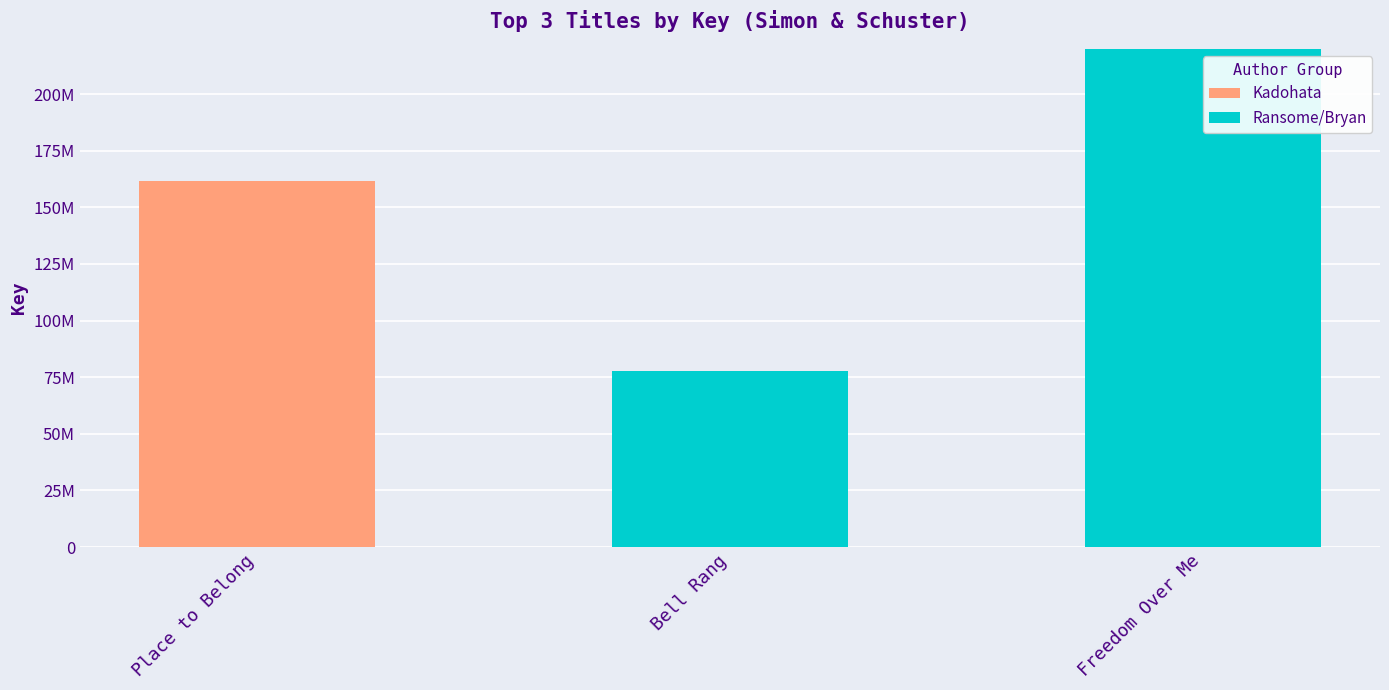

Reading right to left, extract all data points from this chart.

Freedom Over Me=524910805	Bell Rang=77702189	Place to Belong=161688834